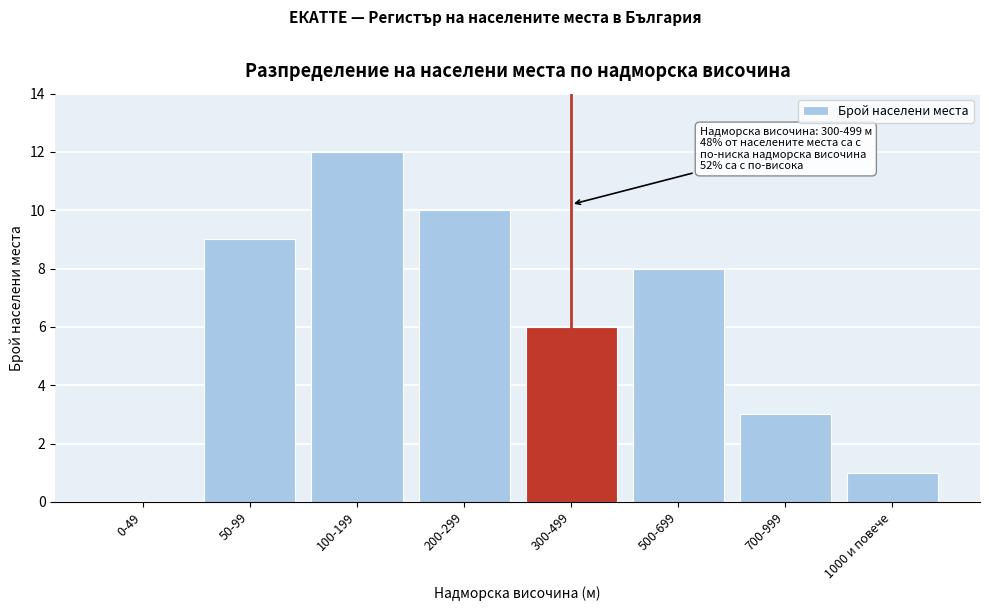

Reading right to left, transcribe all the data shown in this chart.

1000 и повече=1	700-999=3	500-699=8	300-499=6	200-299=10	100-199=12	50-99=9	0-49=0